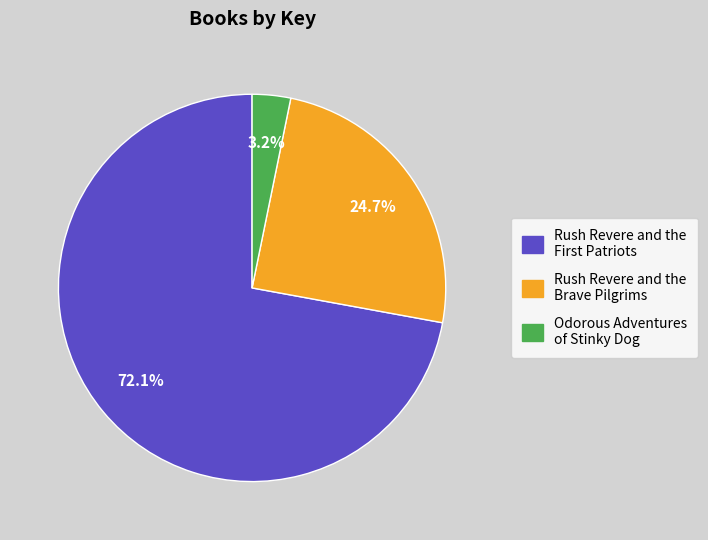

What is the total percentage of Rush Revere and the Brave Pilgrims and Odorous Adventures of Stinky Dog?

27.9%